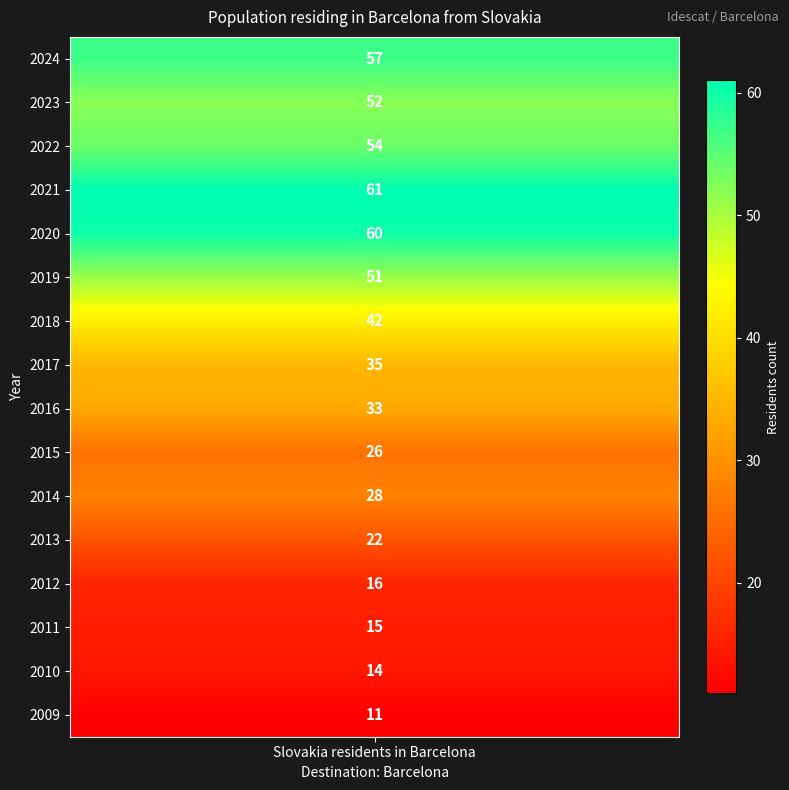

What is the sum of all values?

577